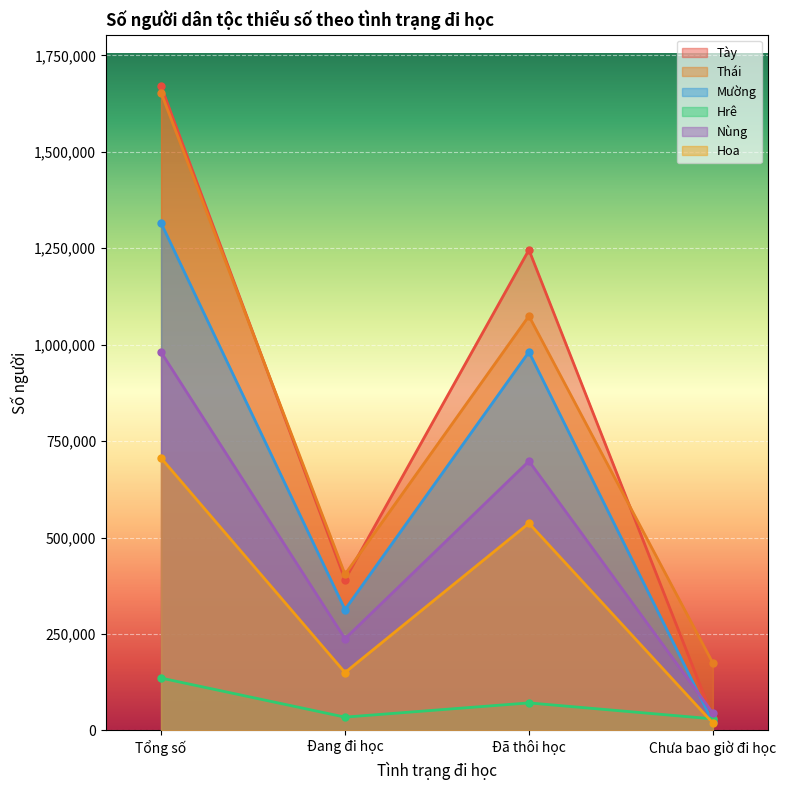

List the labels in order of Thái value, smallest first.

Chưa bao giờ đi học, Đang đi học, Đã thôi học, Tổng số